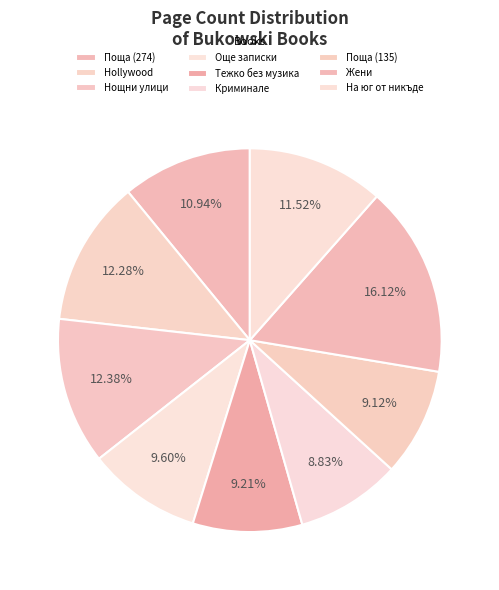

Does Hollywood account for over 50% of the chart?

No